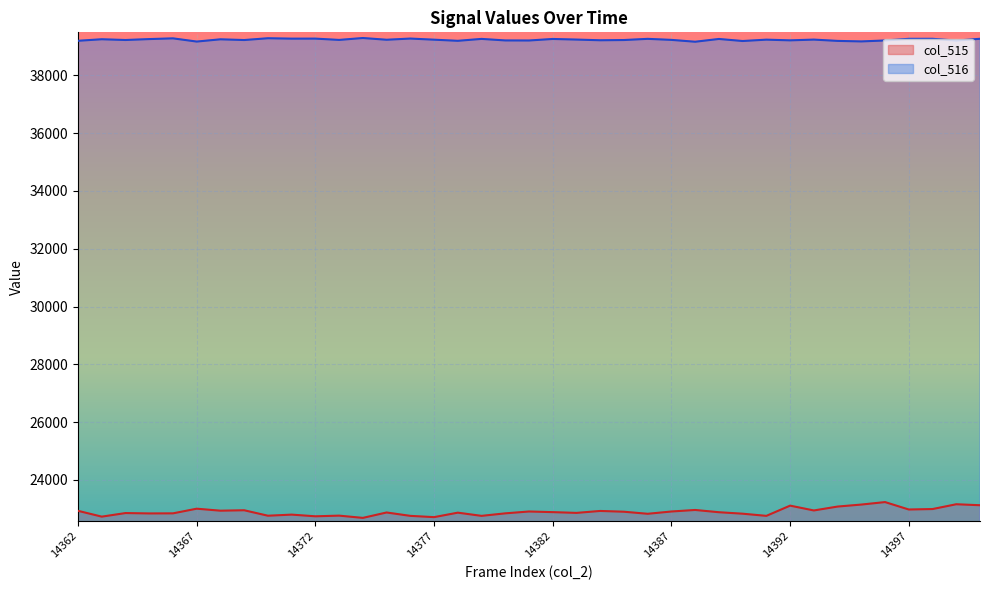

At which label does col_516 reach its peak?

14374